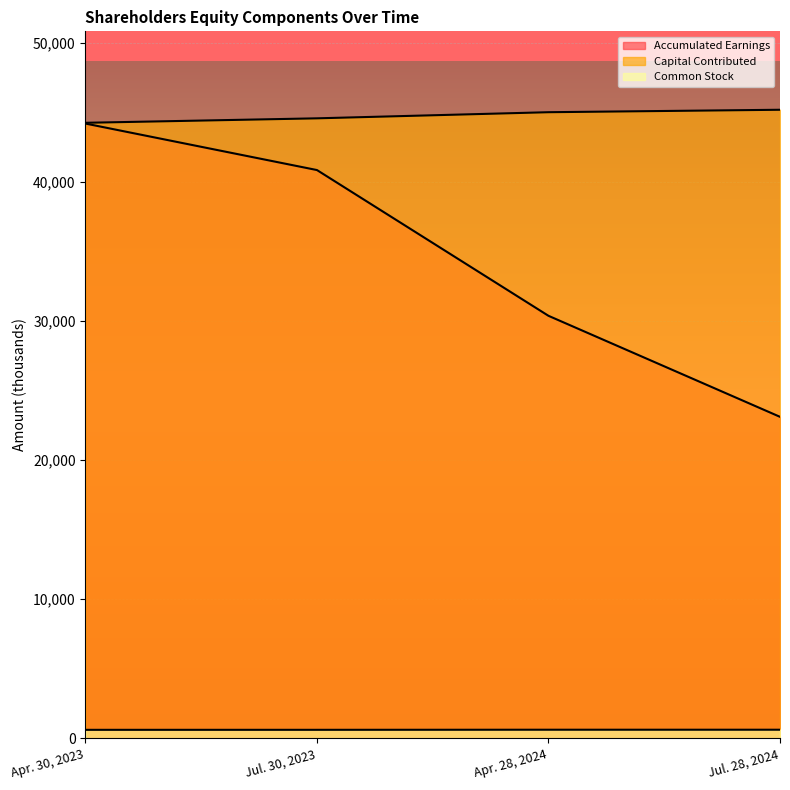

How many lines are shown in the chart?

3